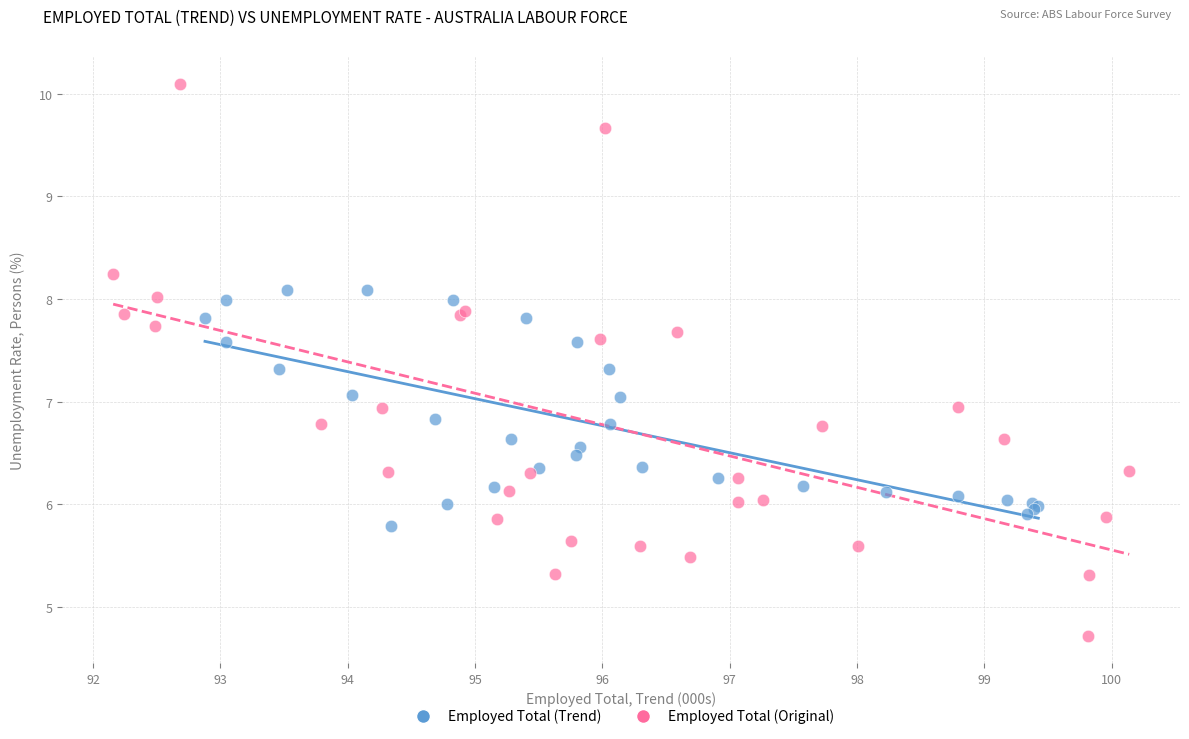

Which series contains the highest Y value?

Employed Total (Original)